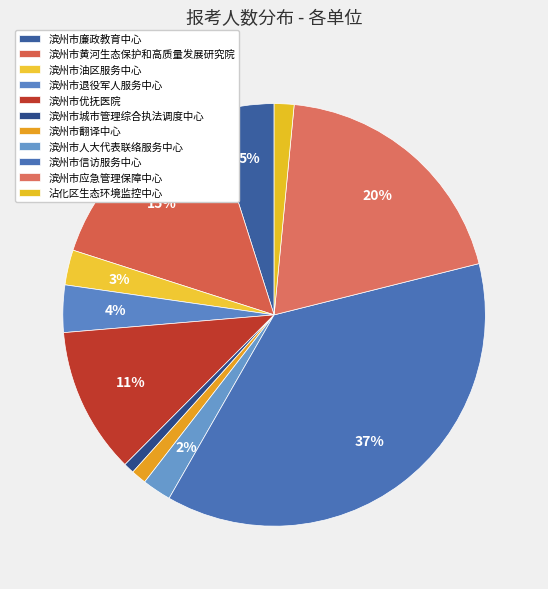

How many segments does this pie chart have?

11